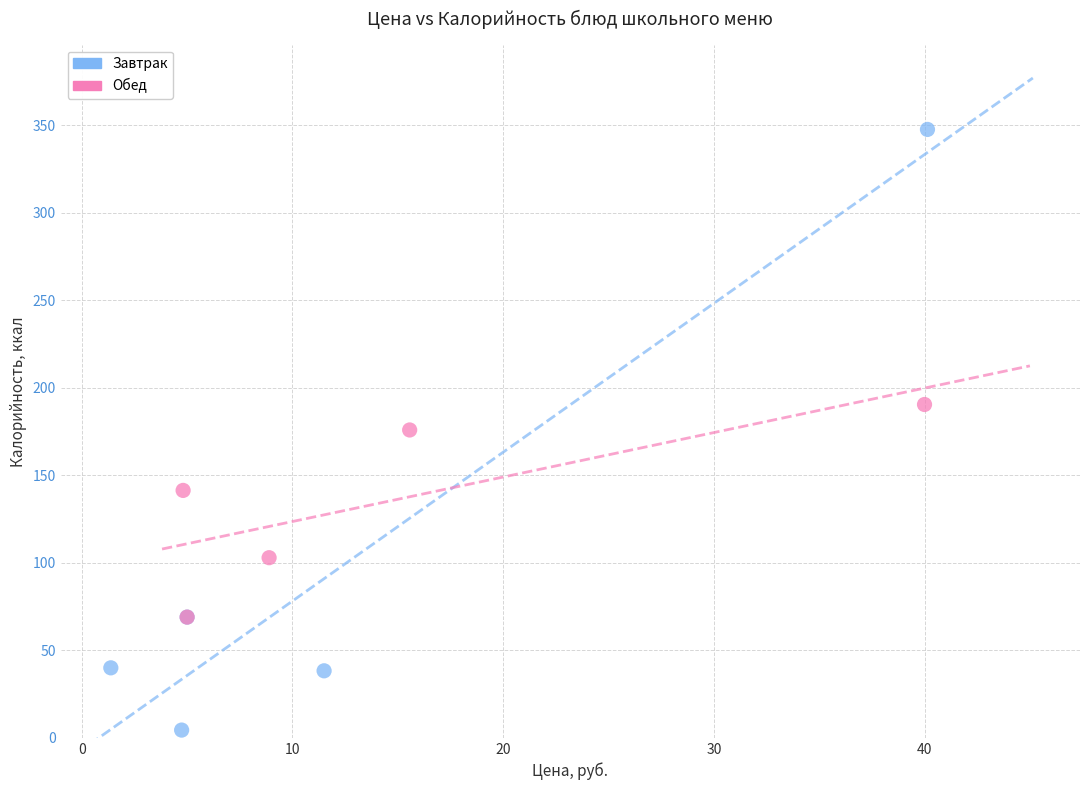

Which series reaches the maximum Y coordinate?

Завтрак